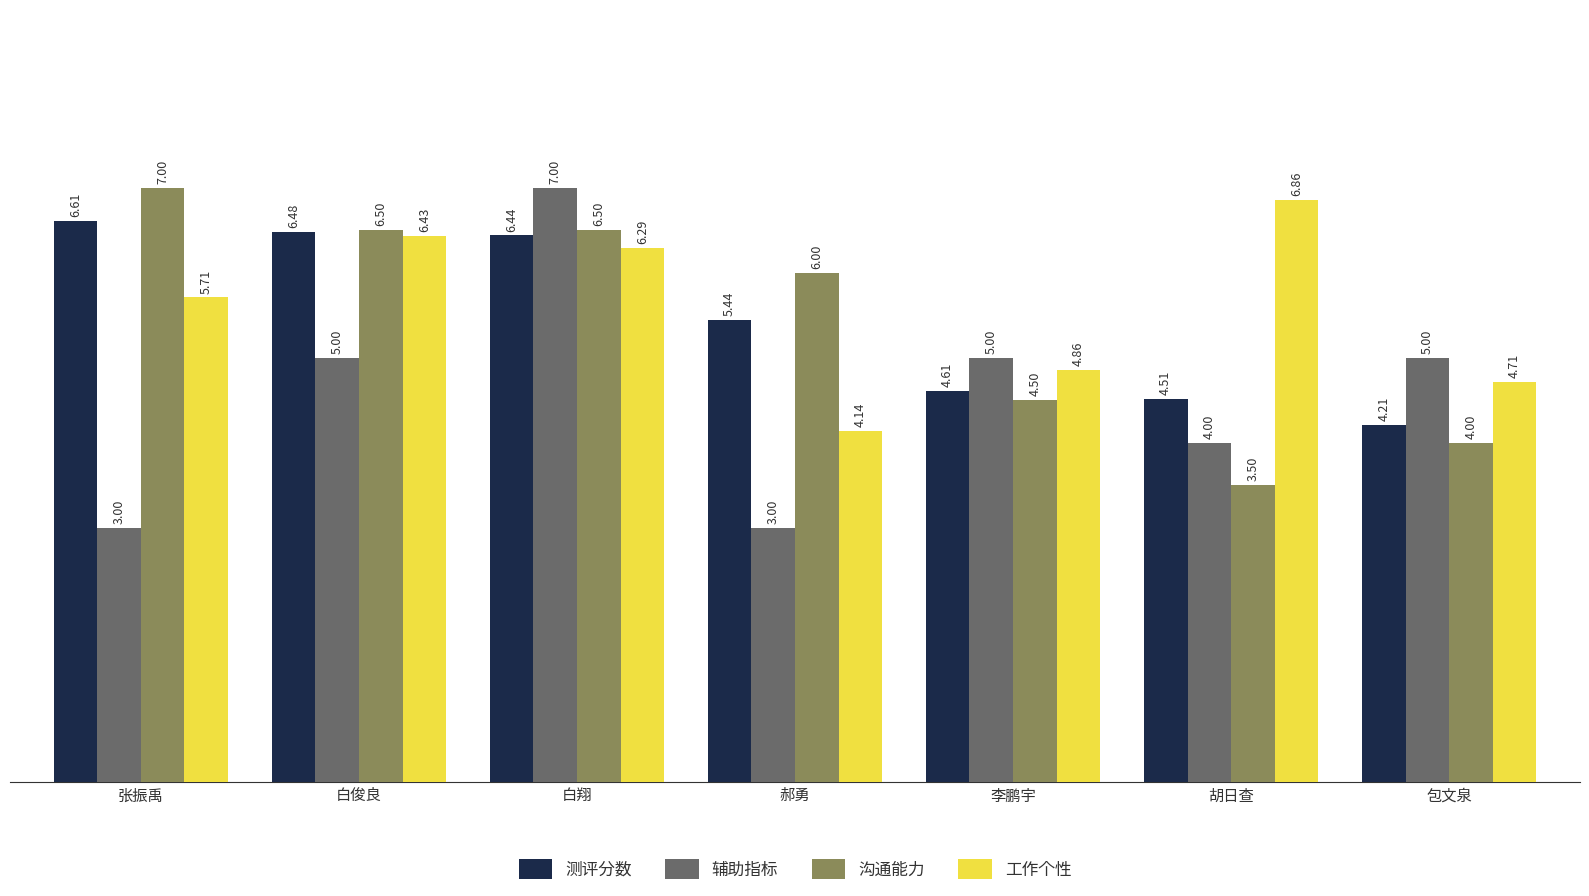

Which series has the widest spread of values?

辅助指标